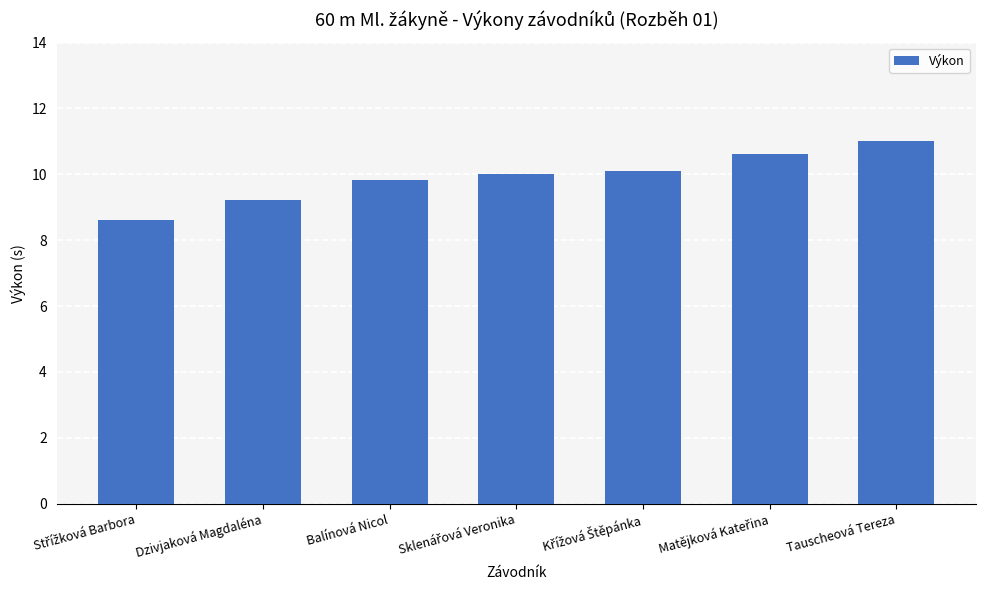

Are the bars grouped side by side (vs. stacked)?

No